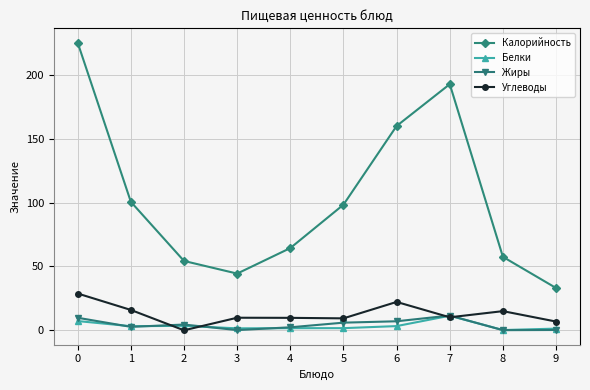

Is it true that Жиры equals 11.5 at 7?

True